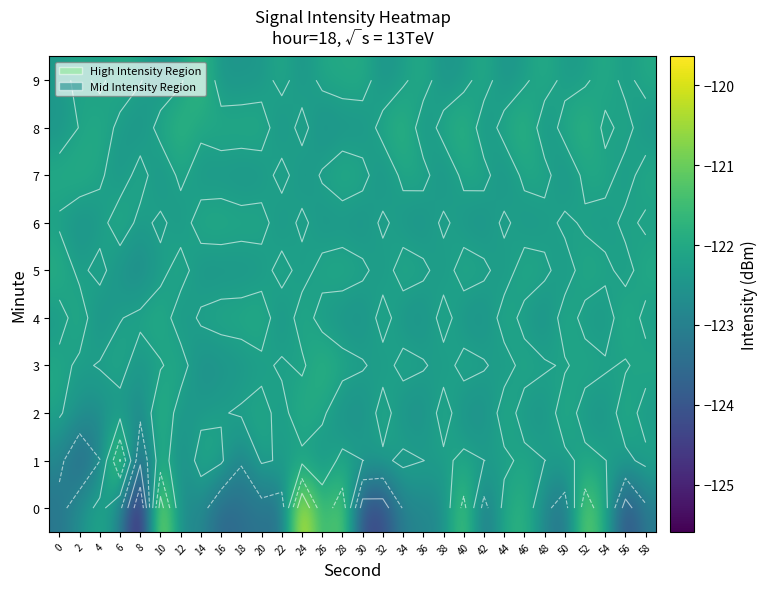

The value of 6 at 24 is -46.4. True or false?

False